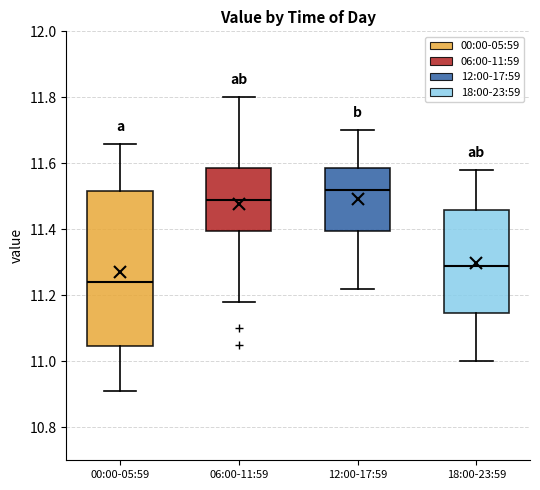

Which box has the lowest median line?

00:00-05:59